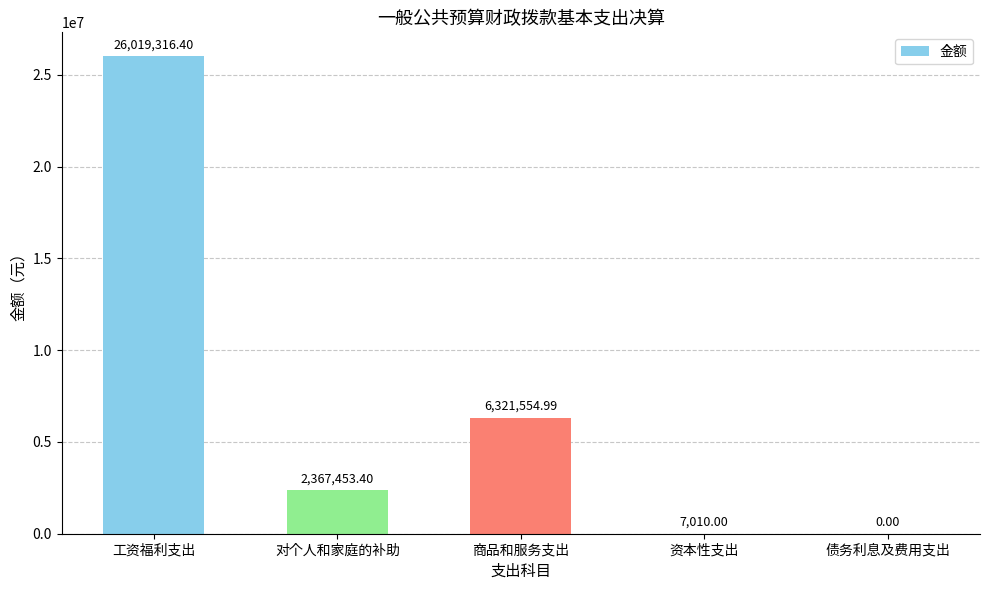

Where does the data first go above 2367453?

工资福利支出